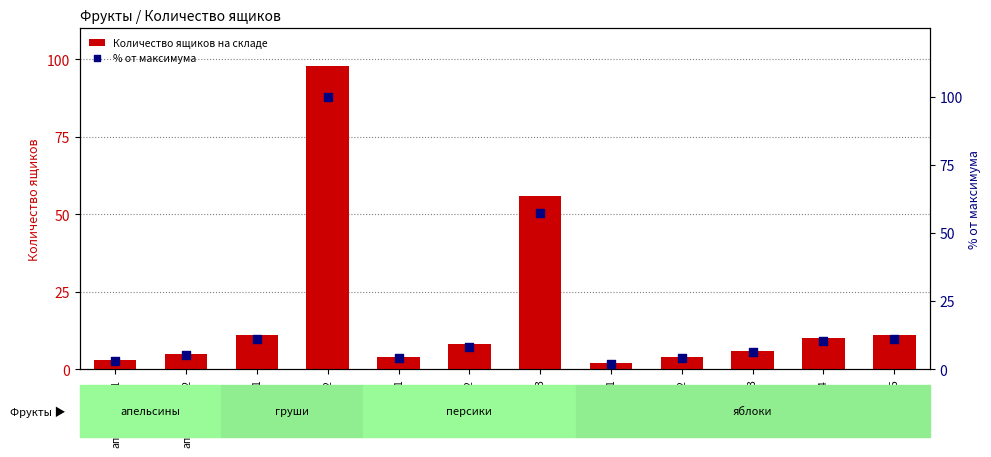

Which series contains the lowest Y value?

Количество ящиков на складе